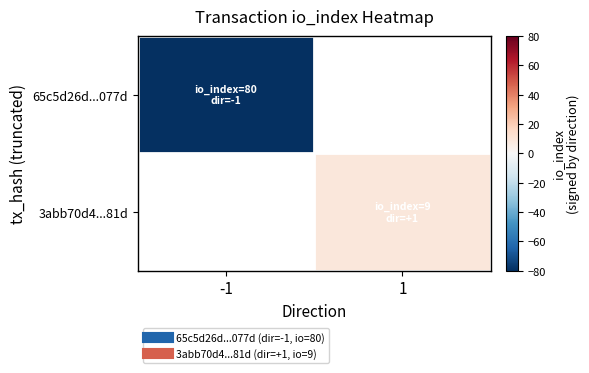

Is it true that 65c5d26d...077d equals -22.8 at -1?

False